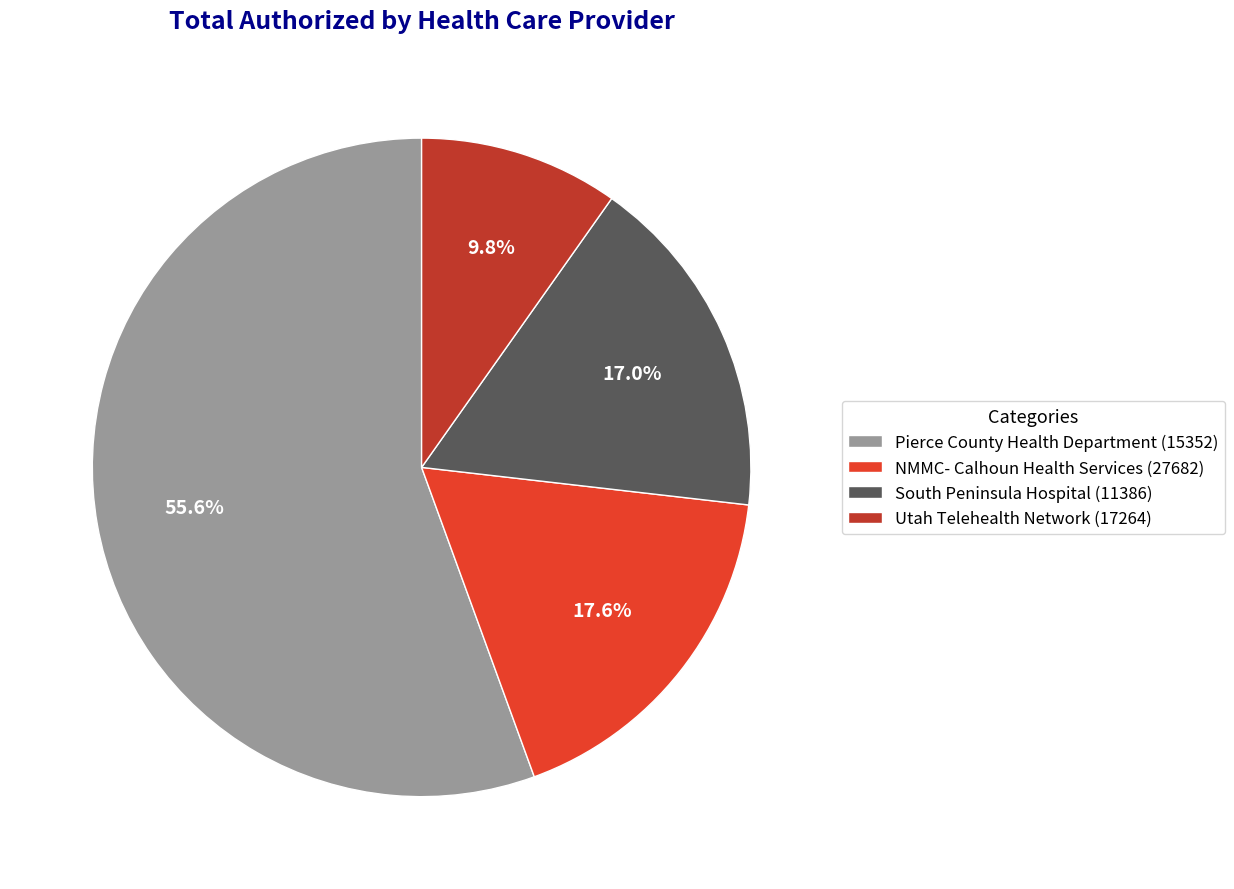

How much of the chart is everything except Pierce County Health Department (15352)?

44.4%